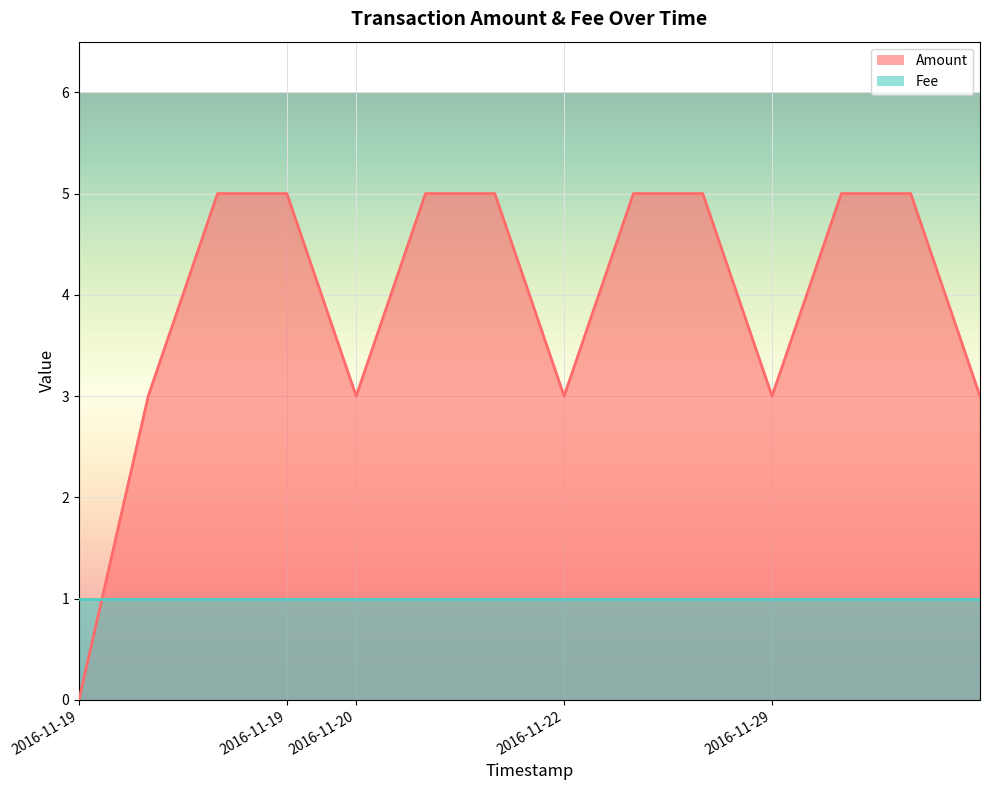

Which category has the highest value across all series?

2016-11-19 23:33:51